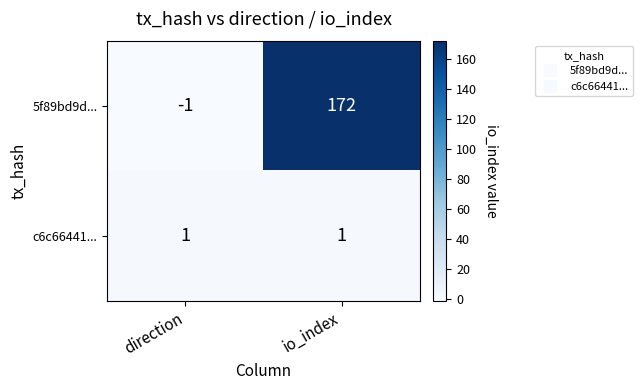

Reading left to right, what are all the values shown in this chart?

5f89bd9d...: -1	172
c6c66441...: 1	1